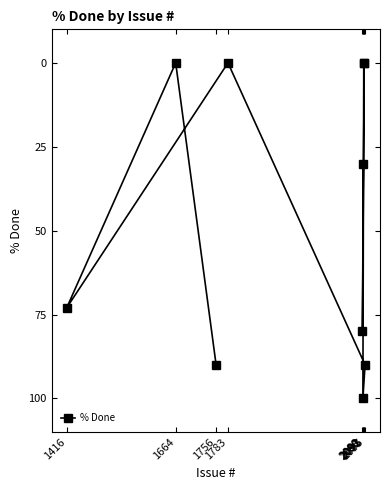

What is the greatest value displayed?

100